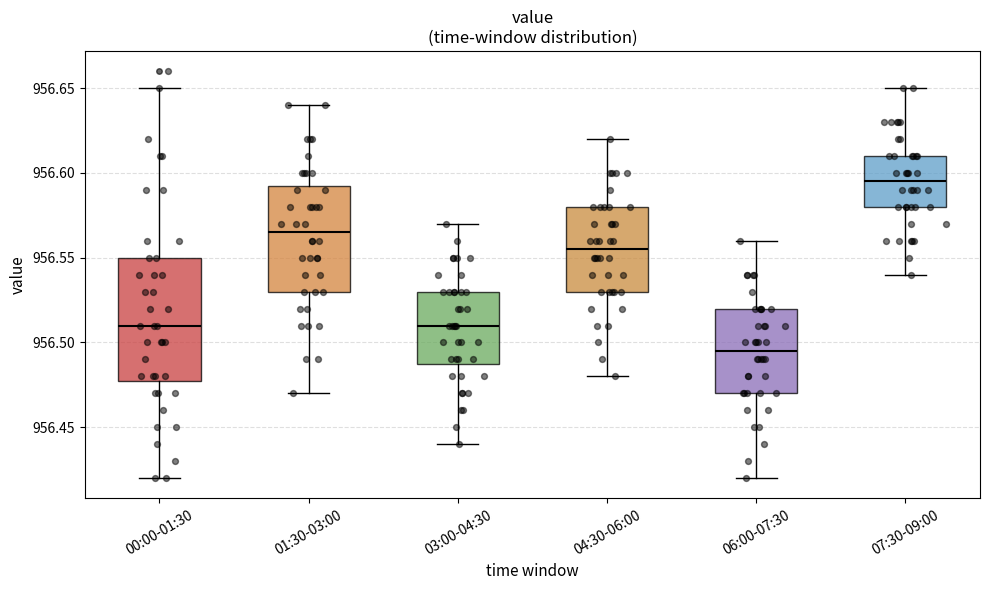

Where does the lower whisker of the box for 00:00-01:30 end on the y-axis? The values are not printed on the chart, so give them approximately, as read against the axis.

956.420